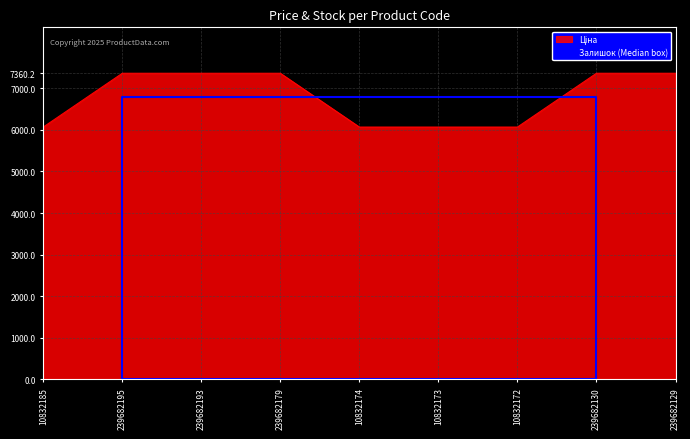

How many lines are shown in the chart?

1